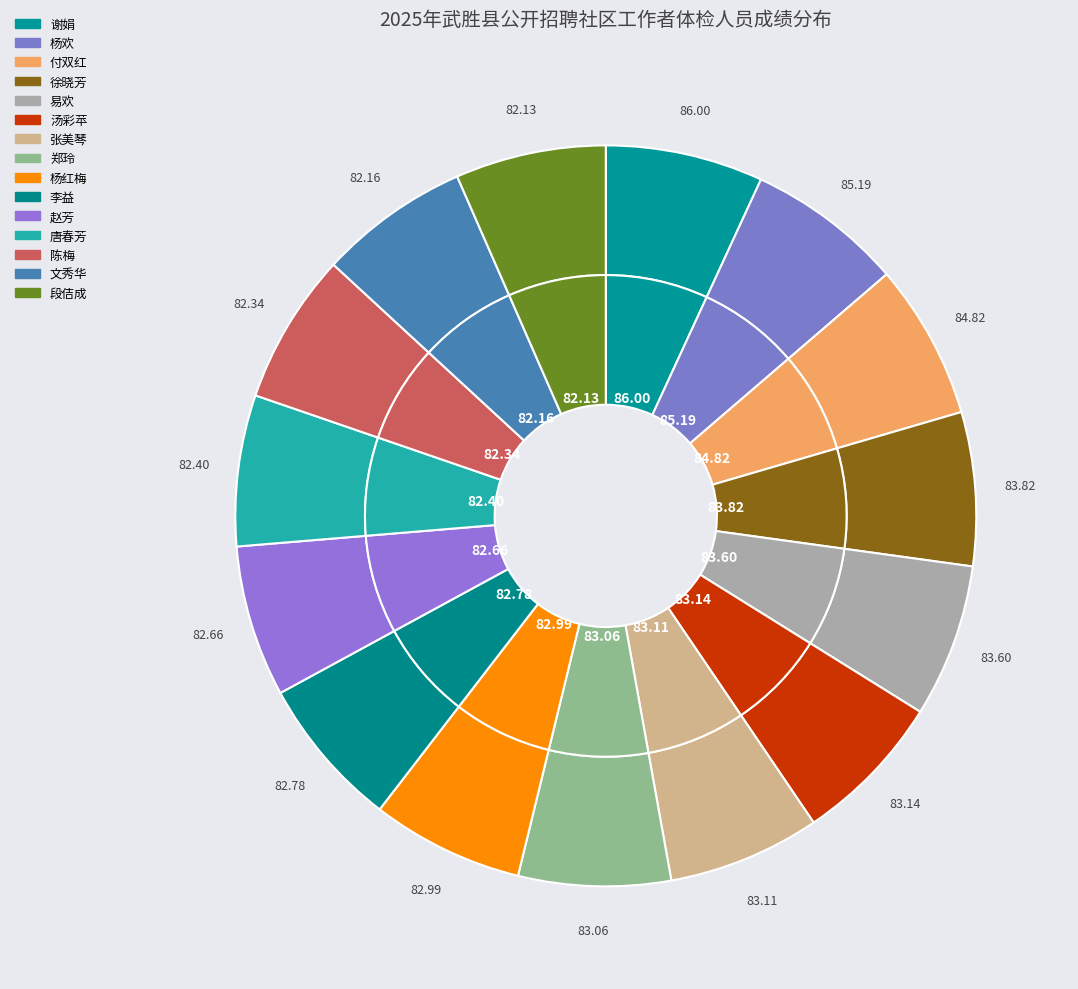

Which category has the biggest portion of the pie?

谢娟